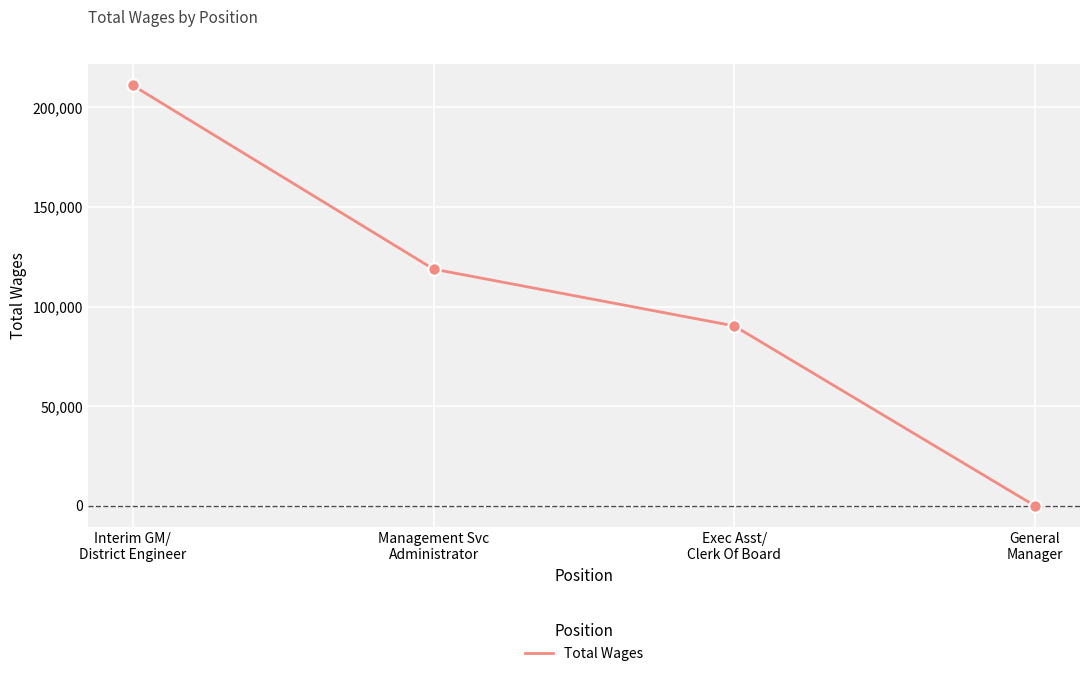

What is the change in value from Management Svc
Administrator to Exec Asst/
Clerk Of Board?

-28526